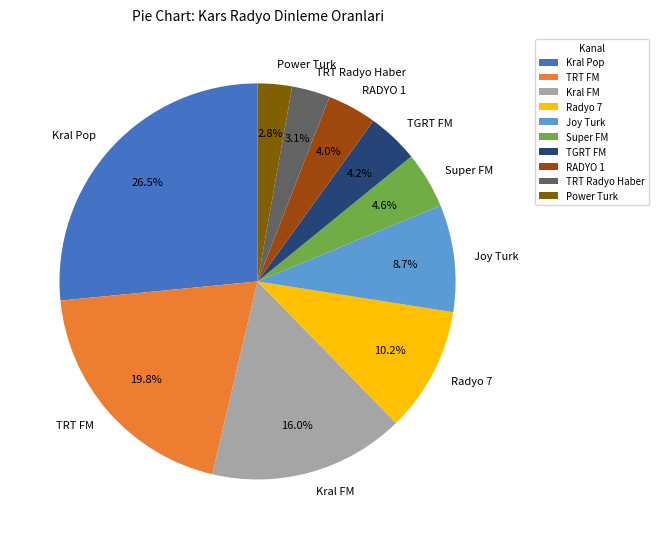

Which slice is the largest?

Kral Pop